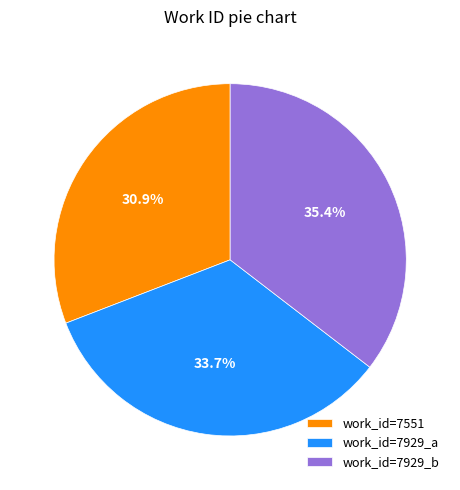

Is there a majority slice in this chart?

No